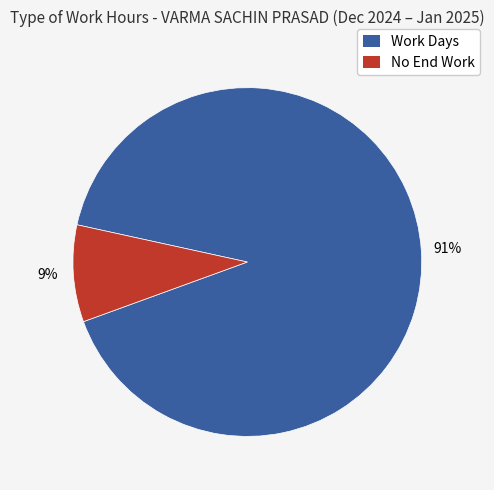

To the nearest percent, what is the average slice percentage?

50%